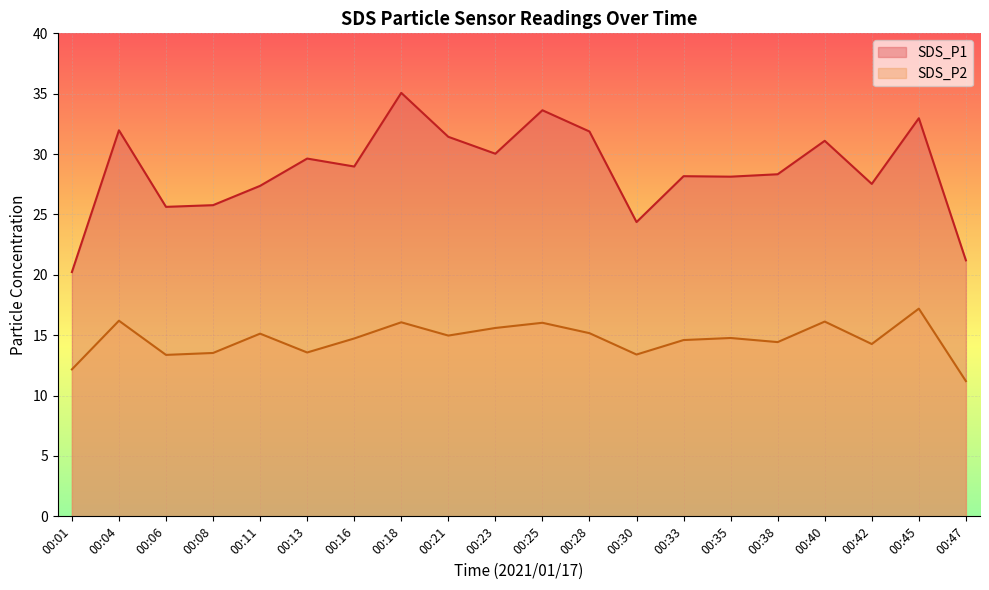

Is the value of SDS_P2 at 00:28 greater than the value of SDS_P1 at 00:21?

No